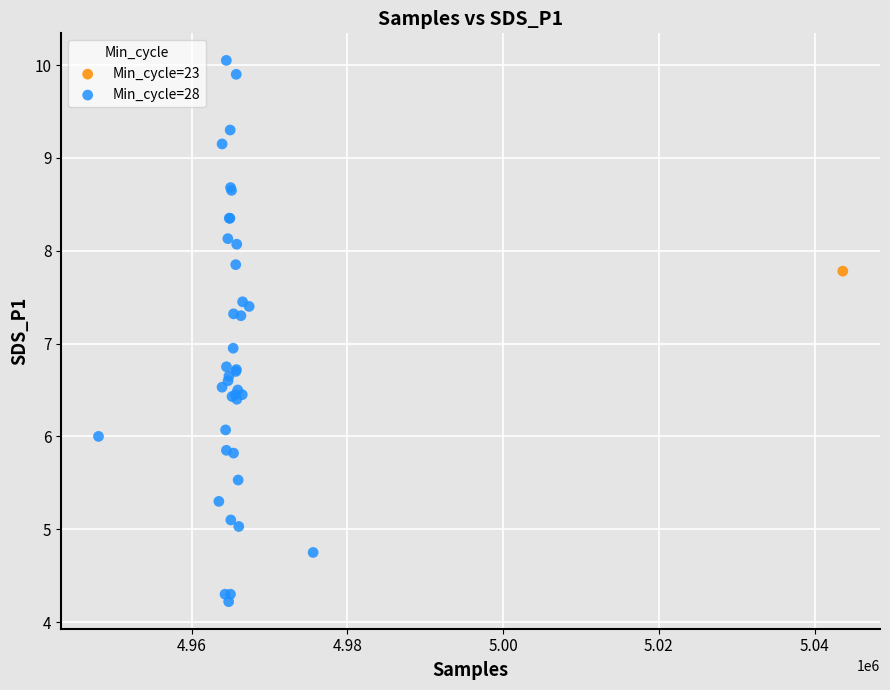

What are all the series names shown in the legend?

Min_cycle=23, Min_cycle=28